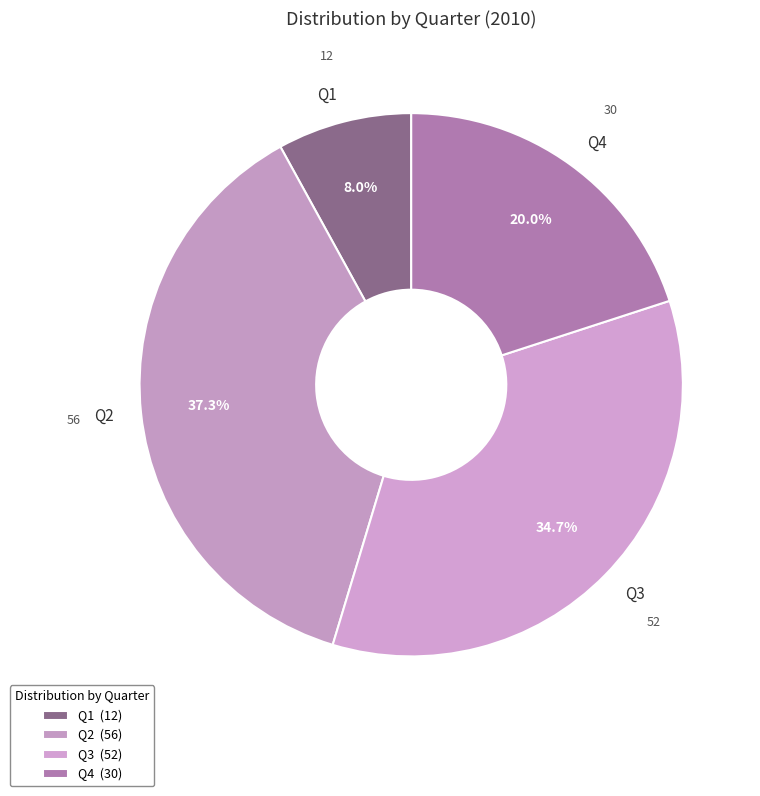

Which category has the smallest portion of the pie?

Q1